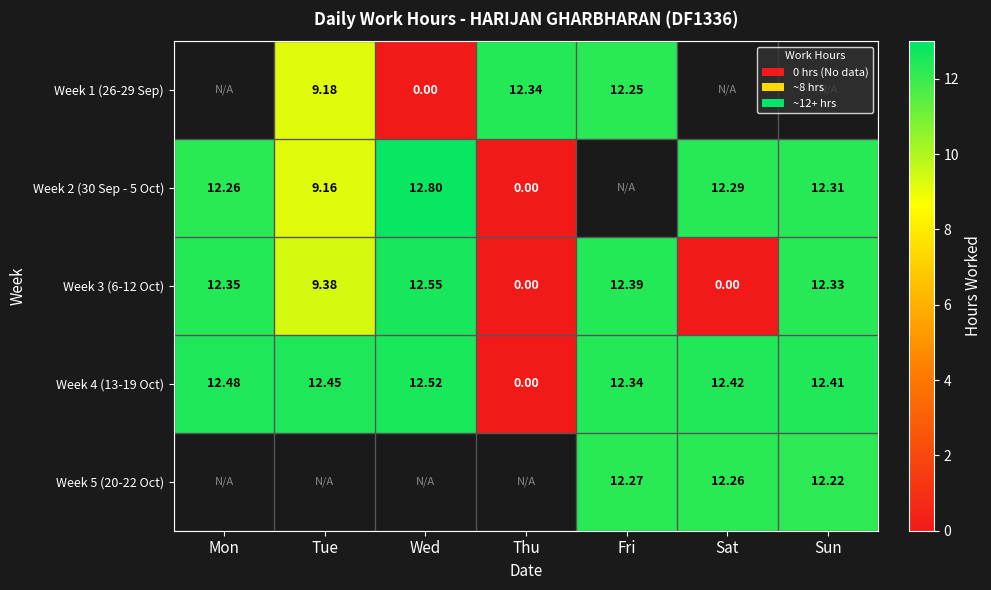

List the labels in order of Week 4 (13-19 Oct) value, largest first.

Wed, Mon, Tue, Sat, Sun, Fri, Thu